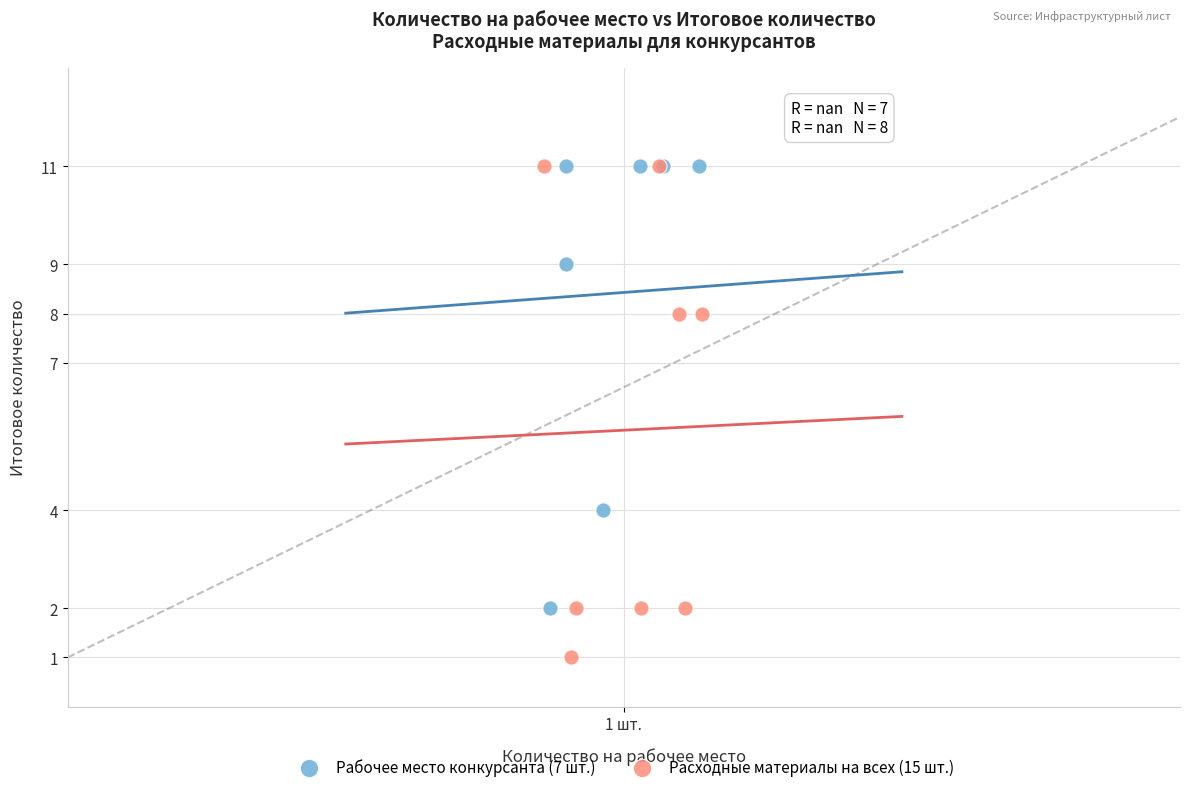

What are all the series names shown in the legend?

Рабочее место конкурсанта (7 шт.), Расходные материалы на всех (15 шт.)